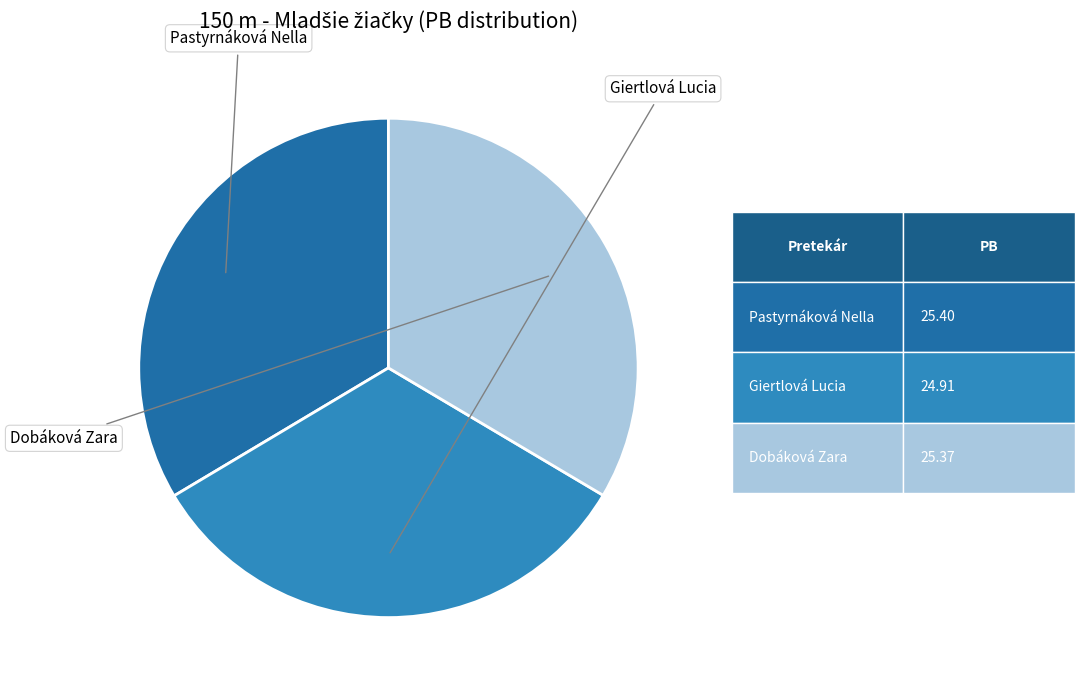

To the nearest percent, what percentage of the pie is Pastyrnáková Nella?

34%